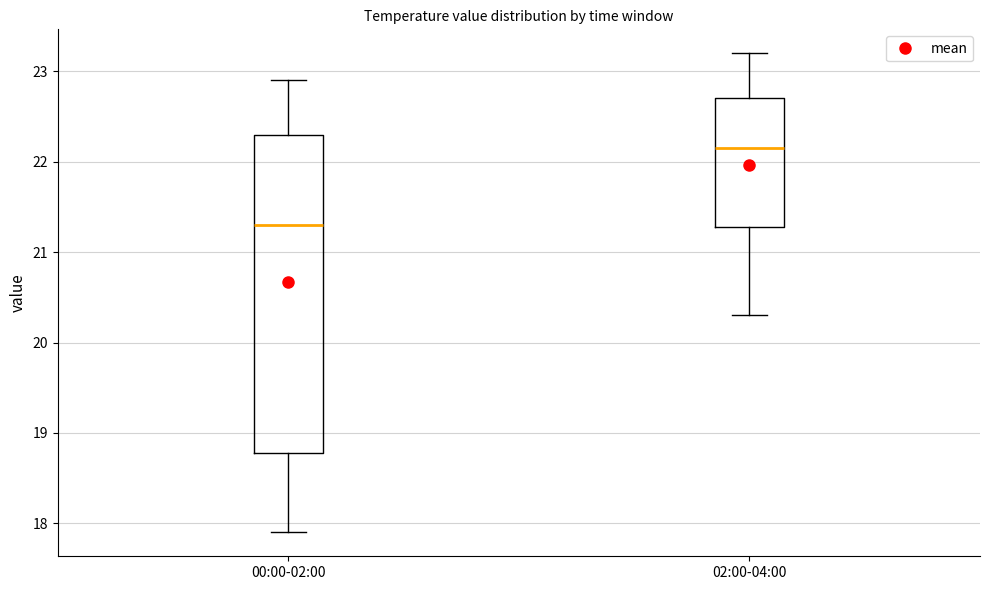

Which box is the tallest, from its lower edge to its upper edge?

00:00-02:00